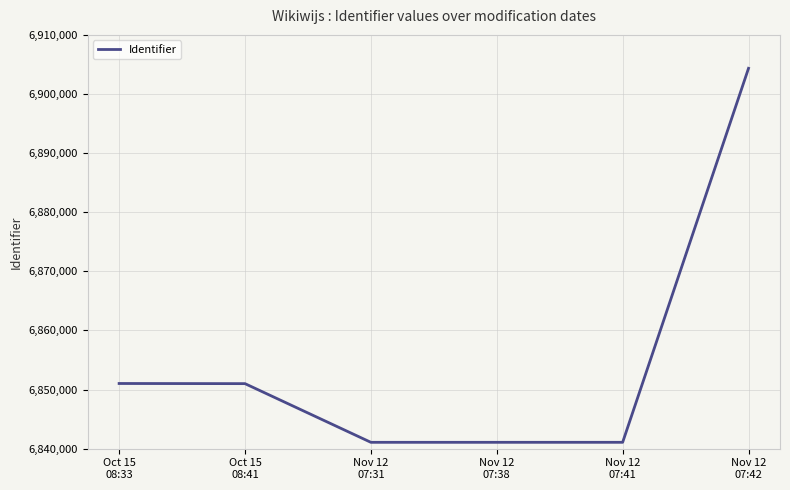

What is the difference between the second highest and minimum values?

9952